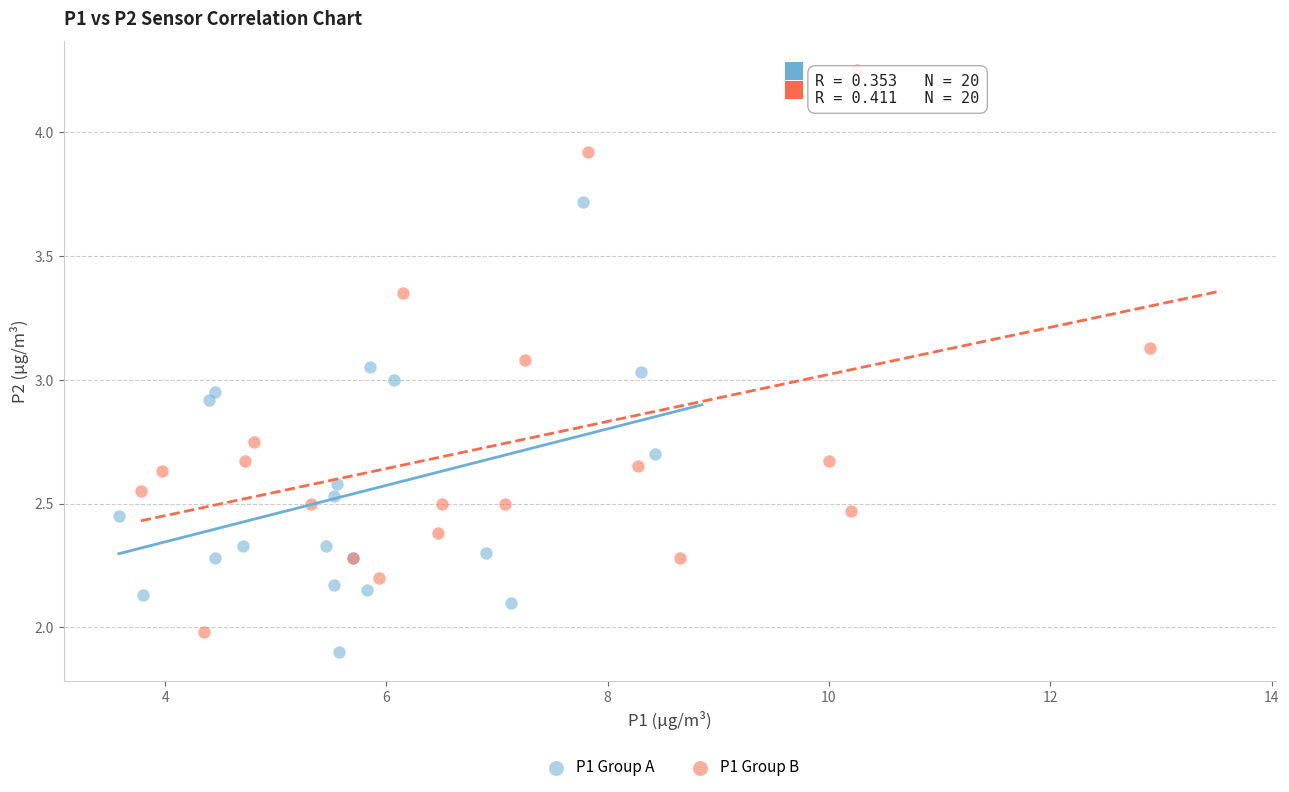

Which series reaches the maximum Y coordinate?

P1 Group B